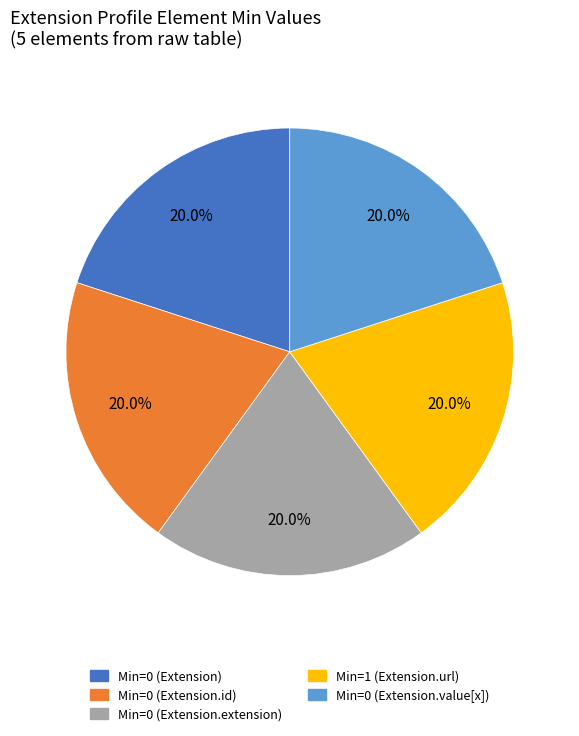

Count the number of slices in the pie.

5